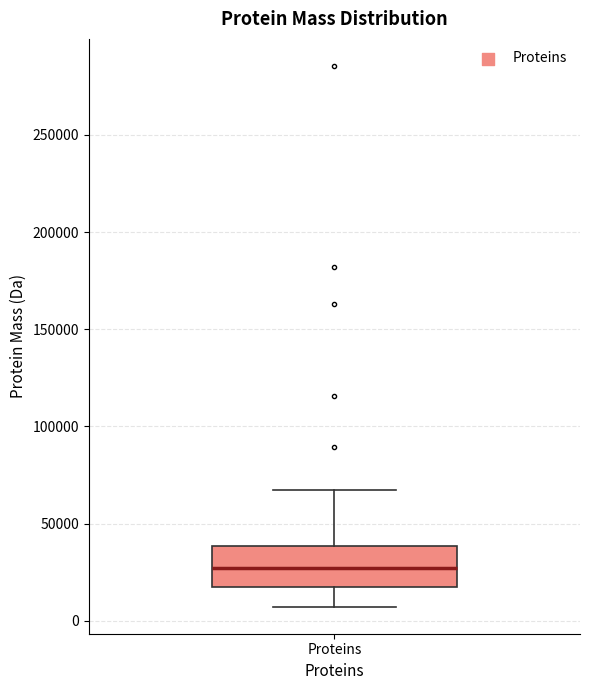

Transcribe this box plot: give where the median line is, the range the box spans, and where the two whiskers end, as read against the y-axis. The values are not printed on the chart, so give them approximately, as read against the axis.

median 25000, box 15000 to 40000, whiskers 5000 to 65000